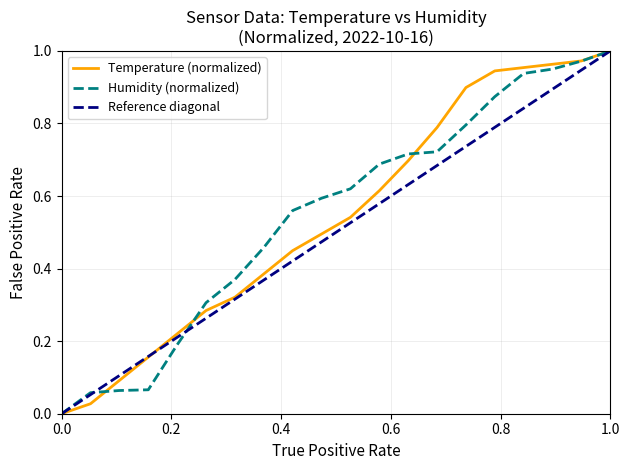

How many times do humidity and temperature cross each other?

3